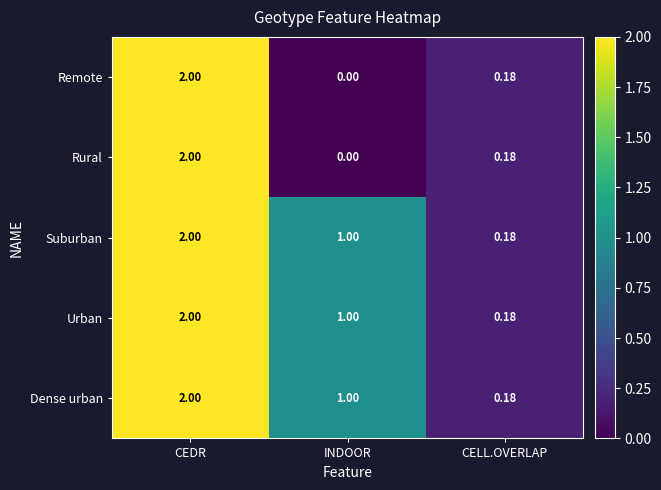

How many values in the Suburban series are below 1?

1